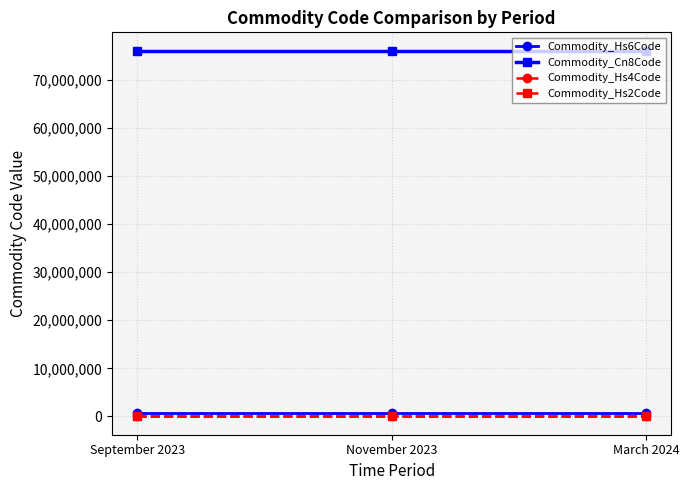

Reading left to right, what are all the values shown in this chart?

Commodity_Hs6Code: September 2023=760350	November 2023=760350	March 2024=760350
Commodity_Cn8Code: September 2023=76035045	November 2023=76035045	March 2024=76035045
Commodity_Hs4Code: September 2023=7603	November 2023=7603	March 2024=7603
Commodity_Hs2Code: September 2023=76	November 2023=76	March 2024=76